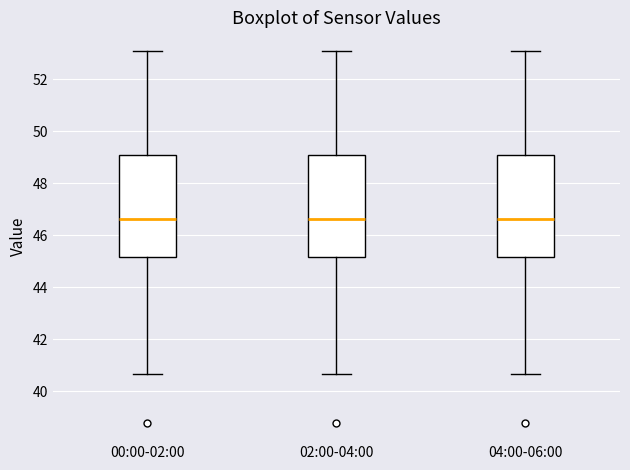

Reading left to right, transcribe this box plot: for each box, give where its median line is, the range the box spans, and where its two whiskers end, as read against the y-axis. The values are not printed on the chart, so give them approximately, as read against the axis.

00:00-02:00: median 46.6, box 45.2 to 49.0, whiskers 40.6 to 53.0
02:00-04:00: median 46.6, box 45.2 to 49.0, whiskers 40.6 to 53.0
04:00-06:00: median 46.6, box 45.2 to 49.0, whiskers 40.6 to 53.0